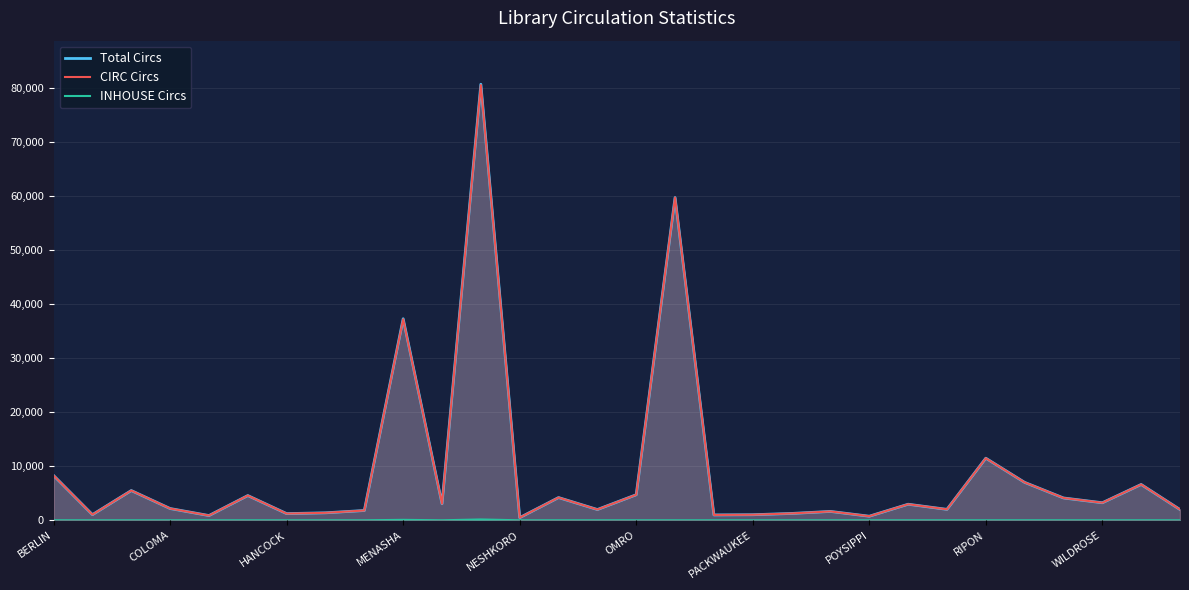

What is the greatest value displayed?

80678